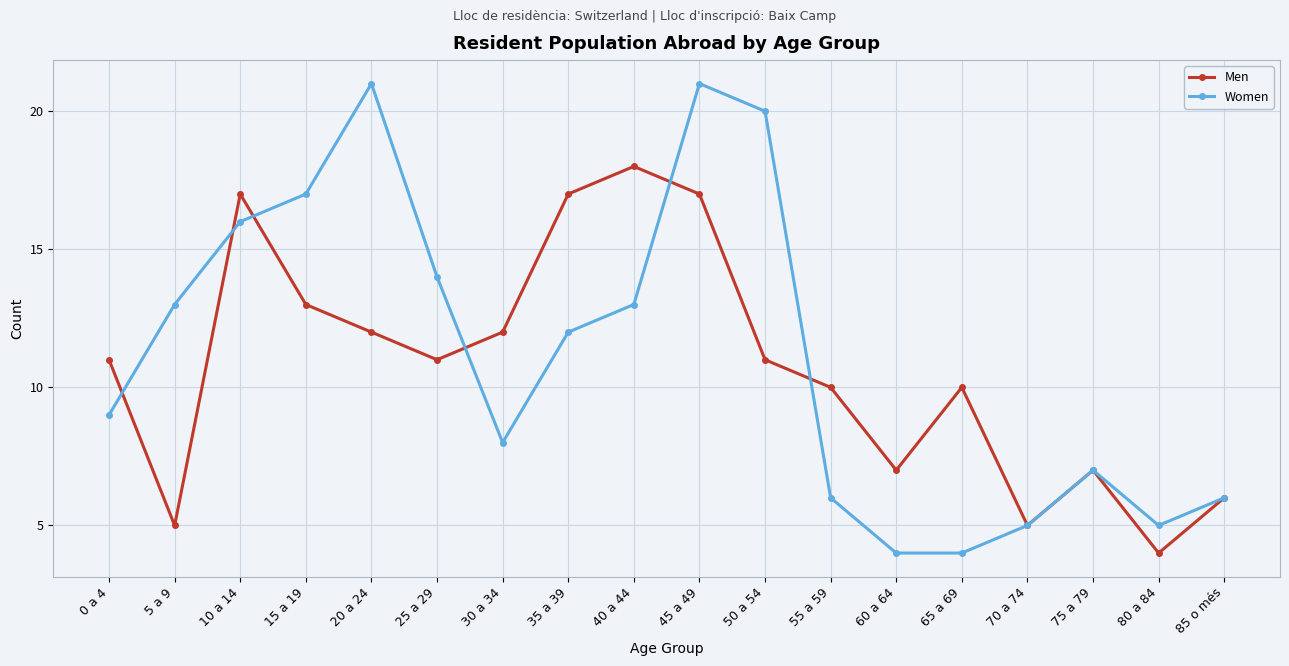

True or false: Men has a value of 6 at 0 a 4.

False